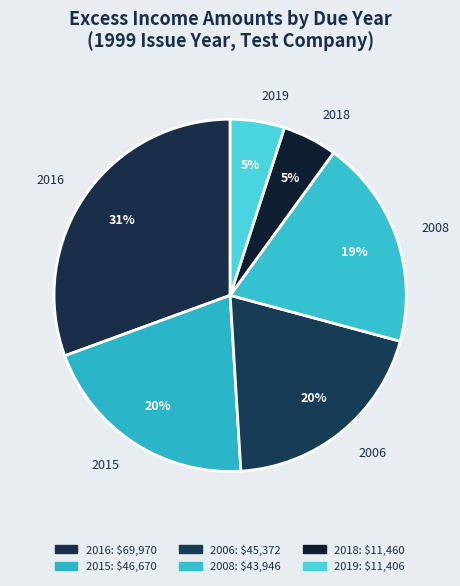

What is the largest slice in the pie chart?

2016